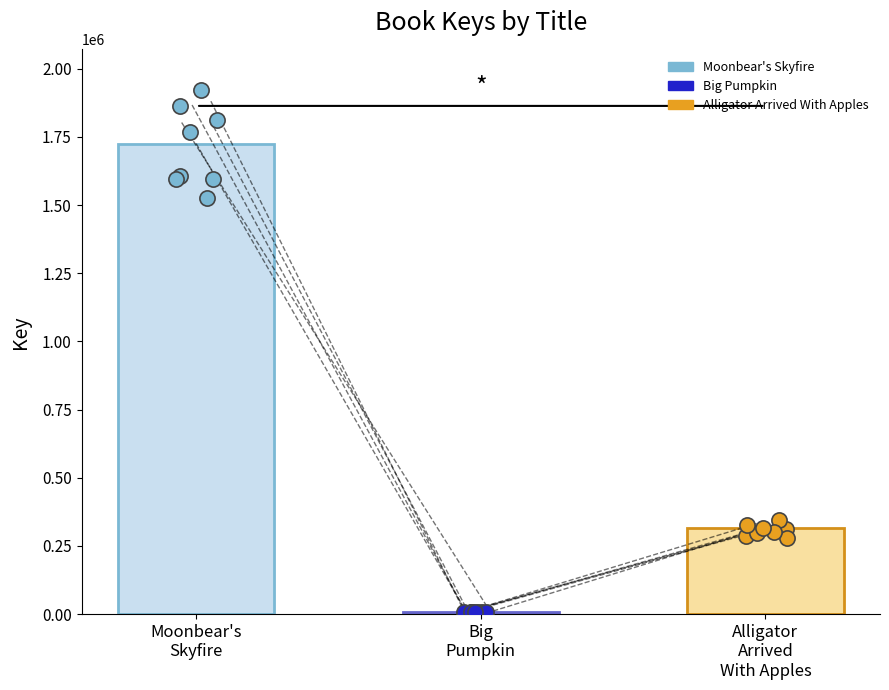

Is the value of Moonbear's Skyfire at Moonbear's
Skyfire greater than the value of Big Pumpkin at 3?

Yes